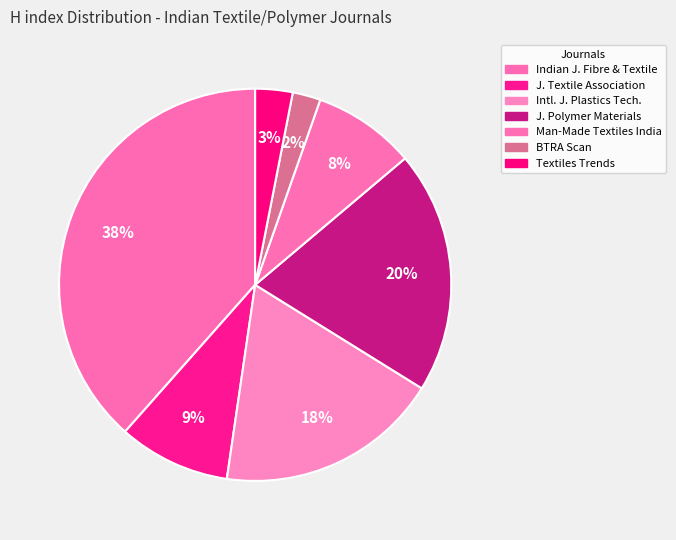

How many segments does this pie chart have?

7